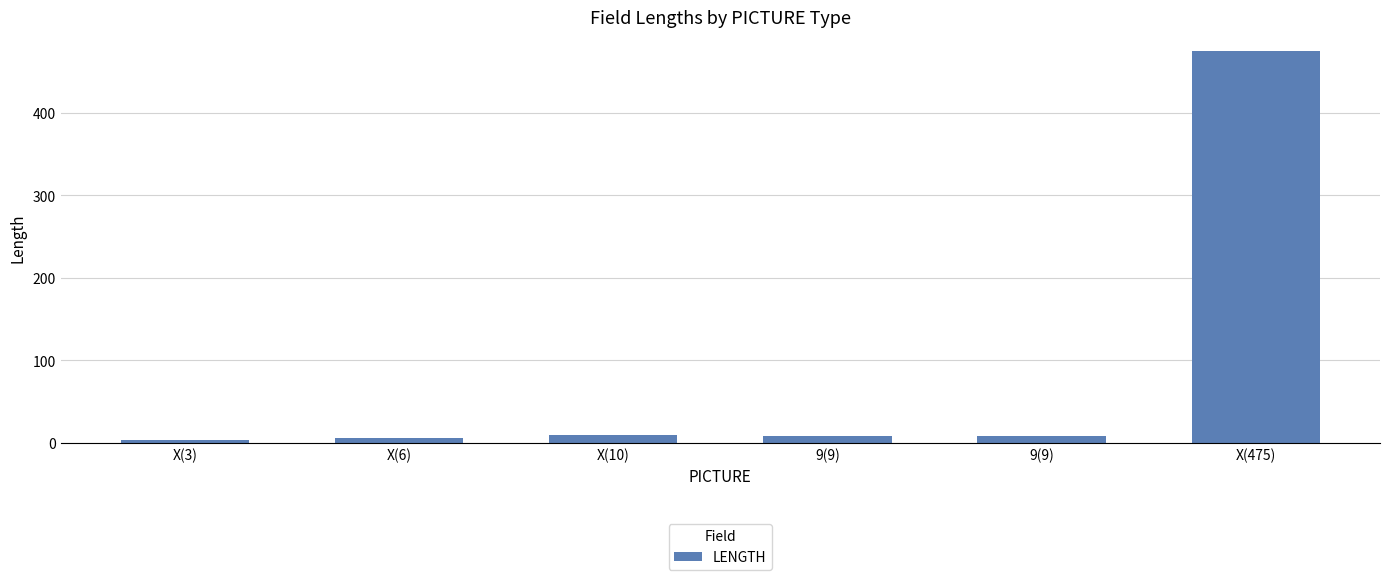

What is the smallest value displayed?

3